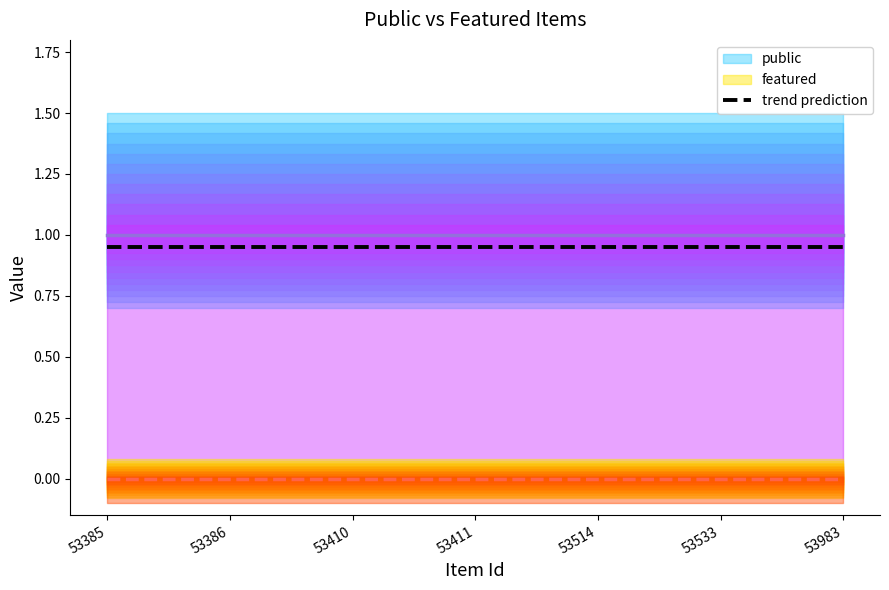

Does the chart display data point markers on the line(s)?

No